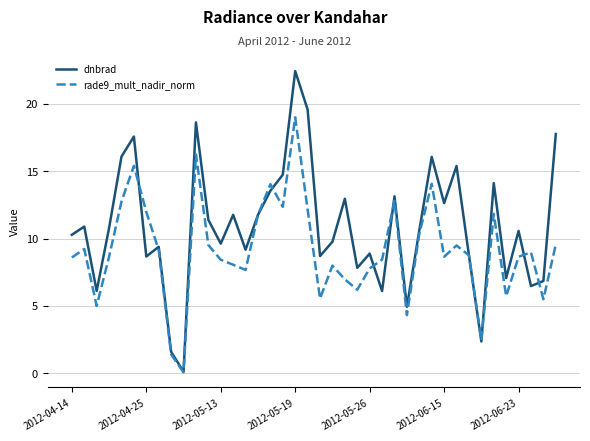

What is the greatest value displayed?

22.4